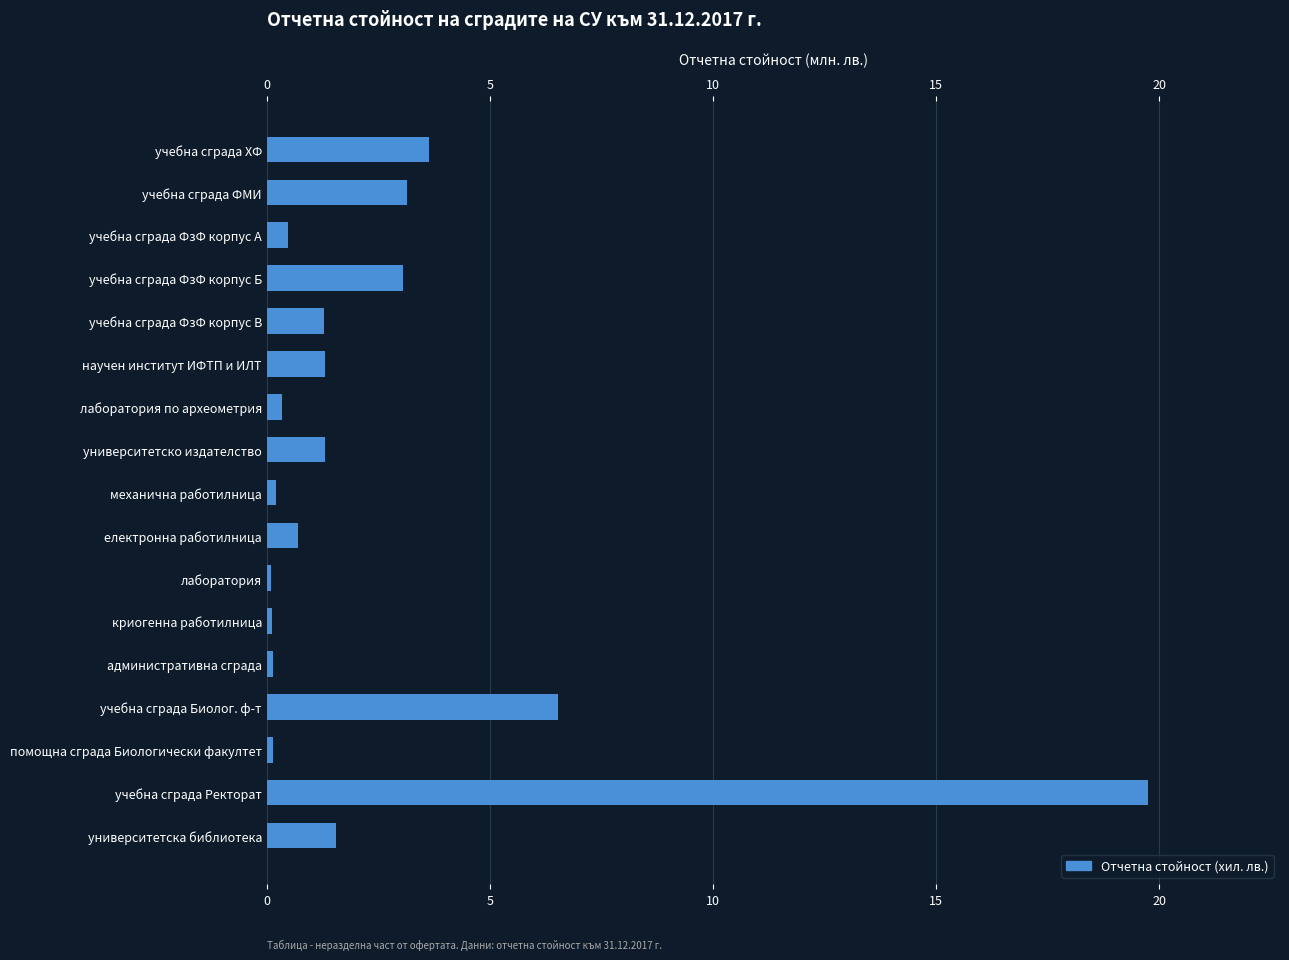

At which label is the value closest to 9?

учебна сграда Биолог. ф-т